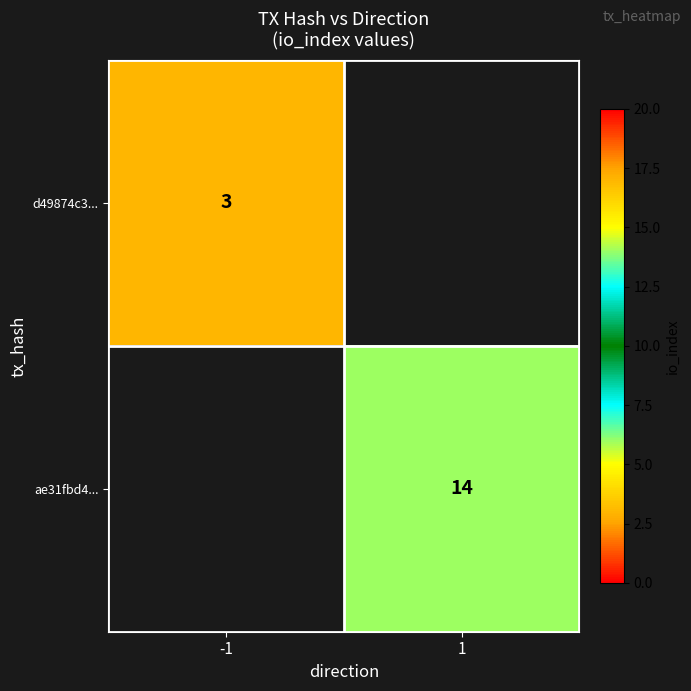

The d49874c3... series shows 3 at -1. True or false?

True